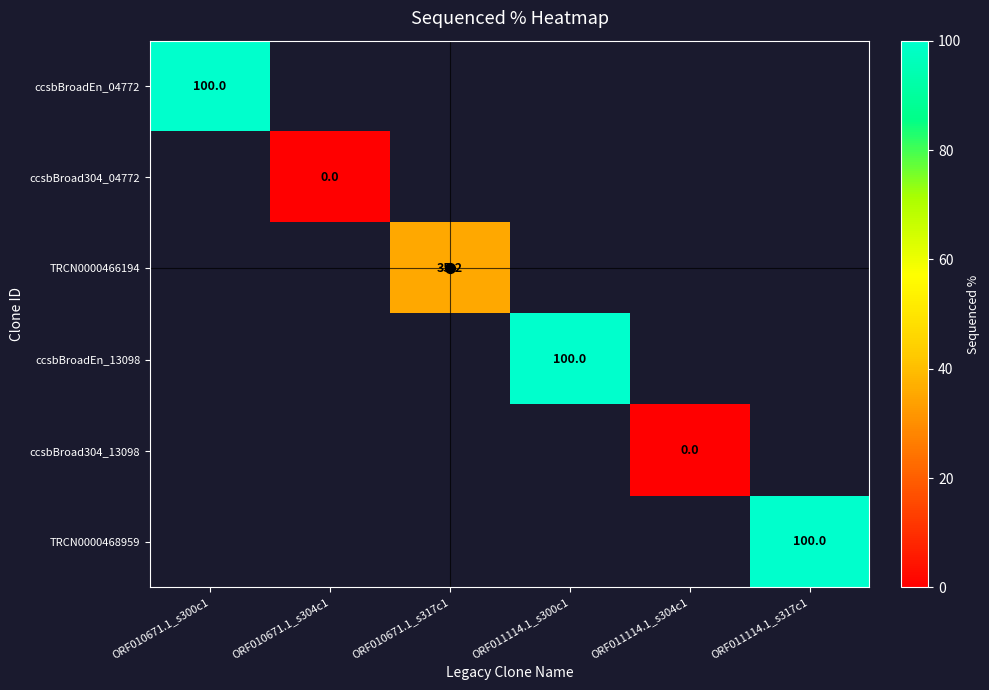

Which series has the largest total across all categories?

ccsbBroadEn_04772